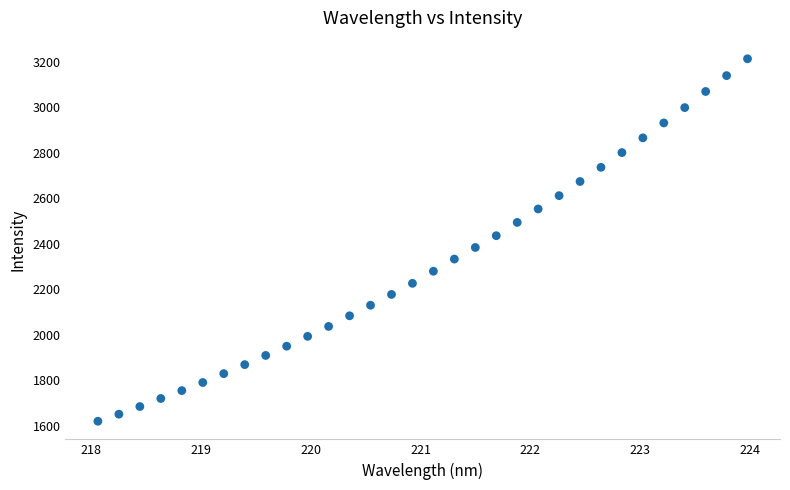

How many data points are displayed?

32